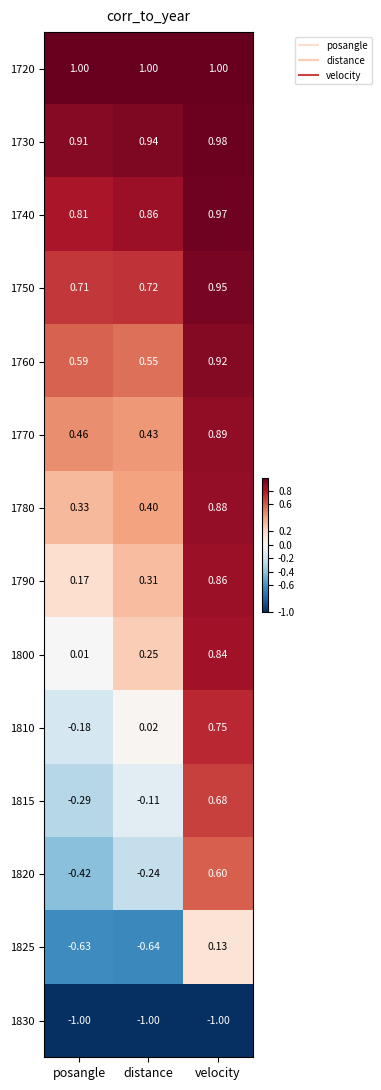

At which label does 1820 reach its peak?

velocity